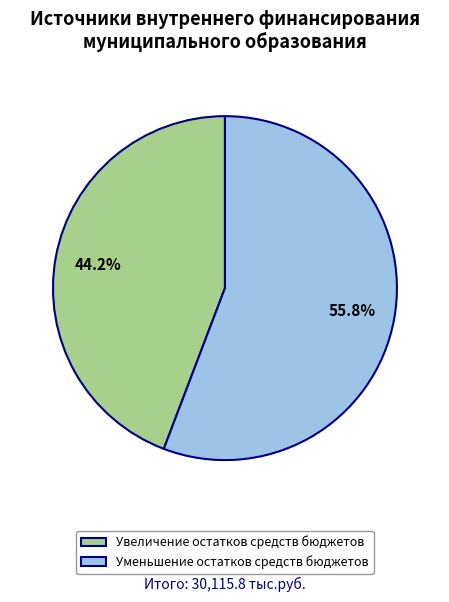

Rank the categories by value from highest to lowest.

Уменьшение остатков средств бюджетов, Увеличение остатков средств бюджетов